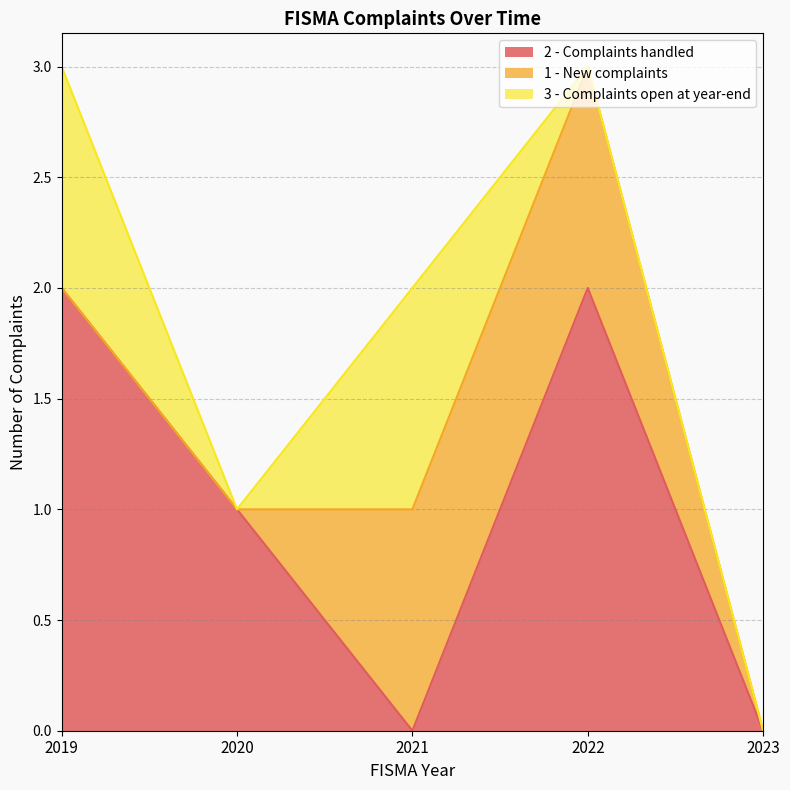

Reading right to left, extract all data points from this chart.

2 - Complaints handled: 0	2	0	1	2
1 - New complaints: 0	1	1	0	0
3 - Complaints open at year-end: 0	0	1	0	1